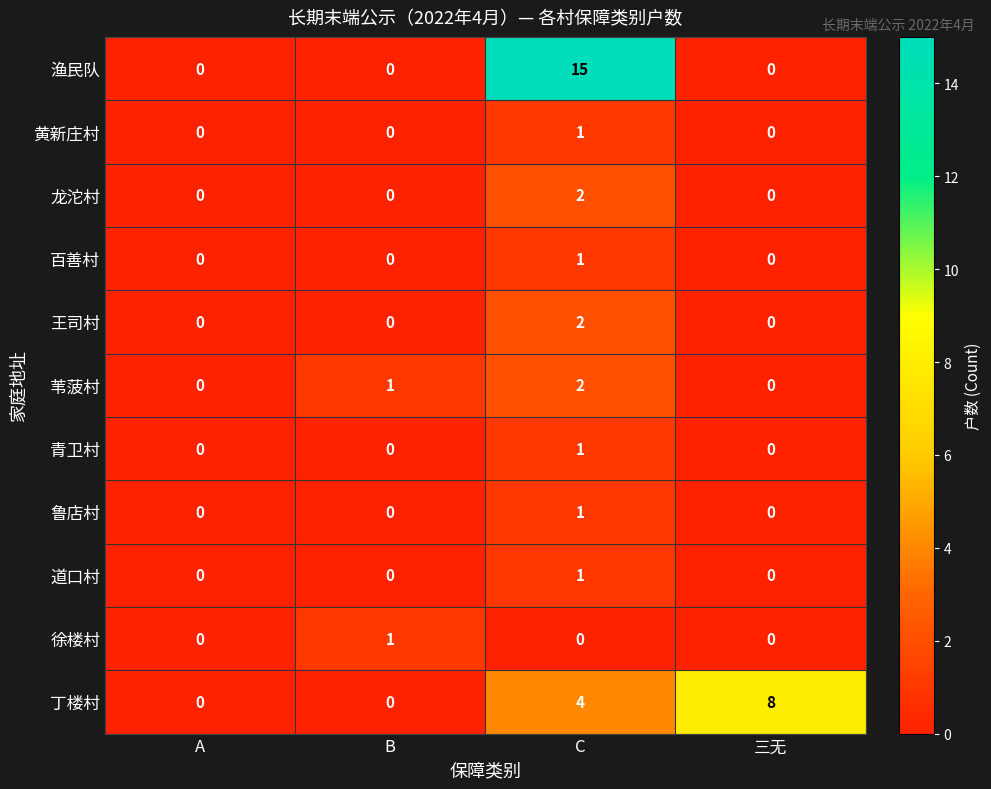

How many values in 道口村 are above zero?

1